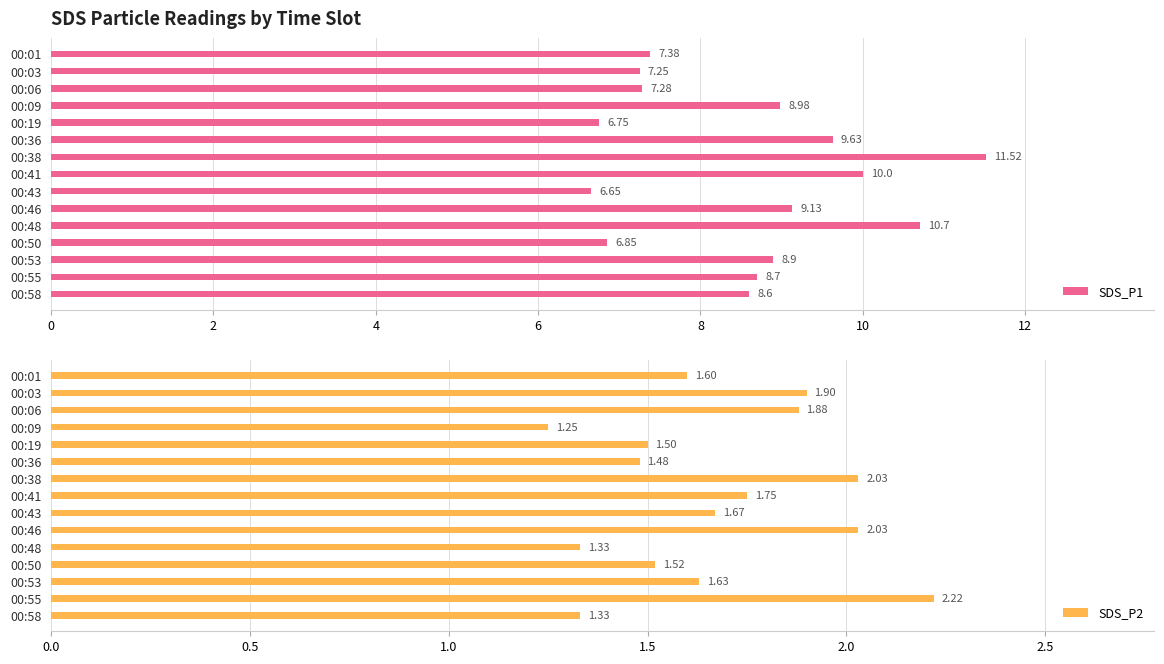

What is the sum of all SDS_P1 values?

128.3